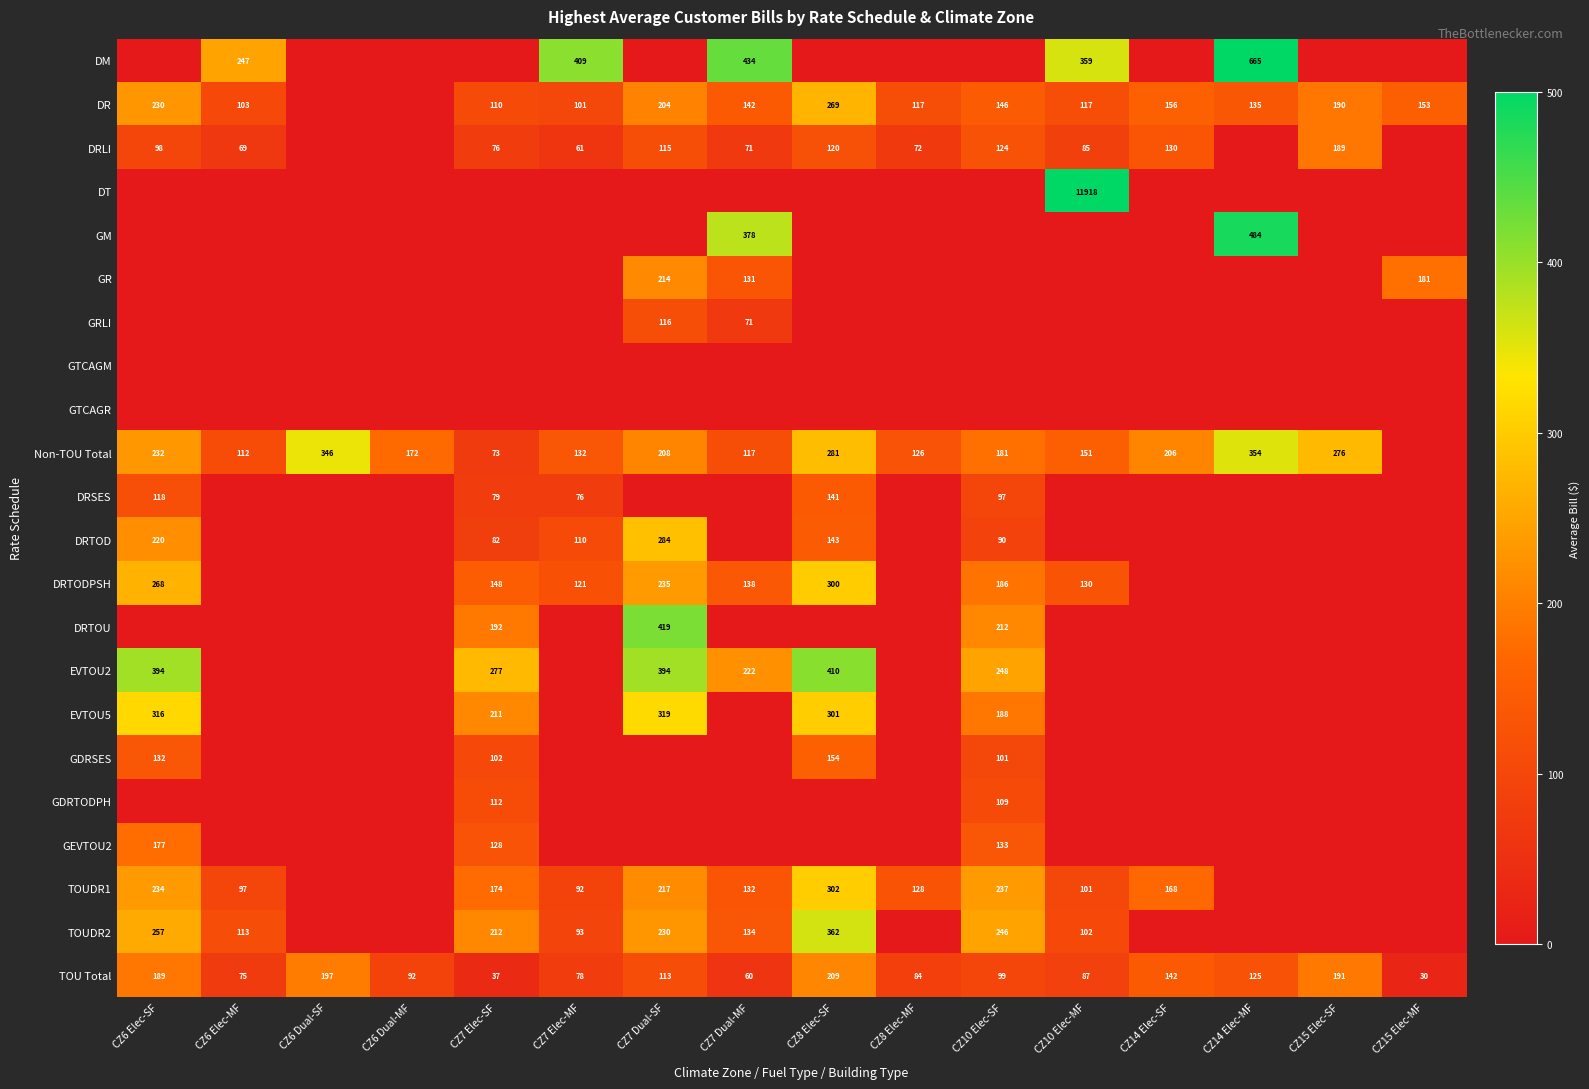

True or false: DRLI has a value of 114 at CZ10 Elec-MF.

False